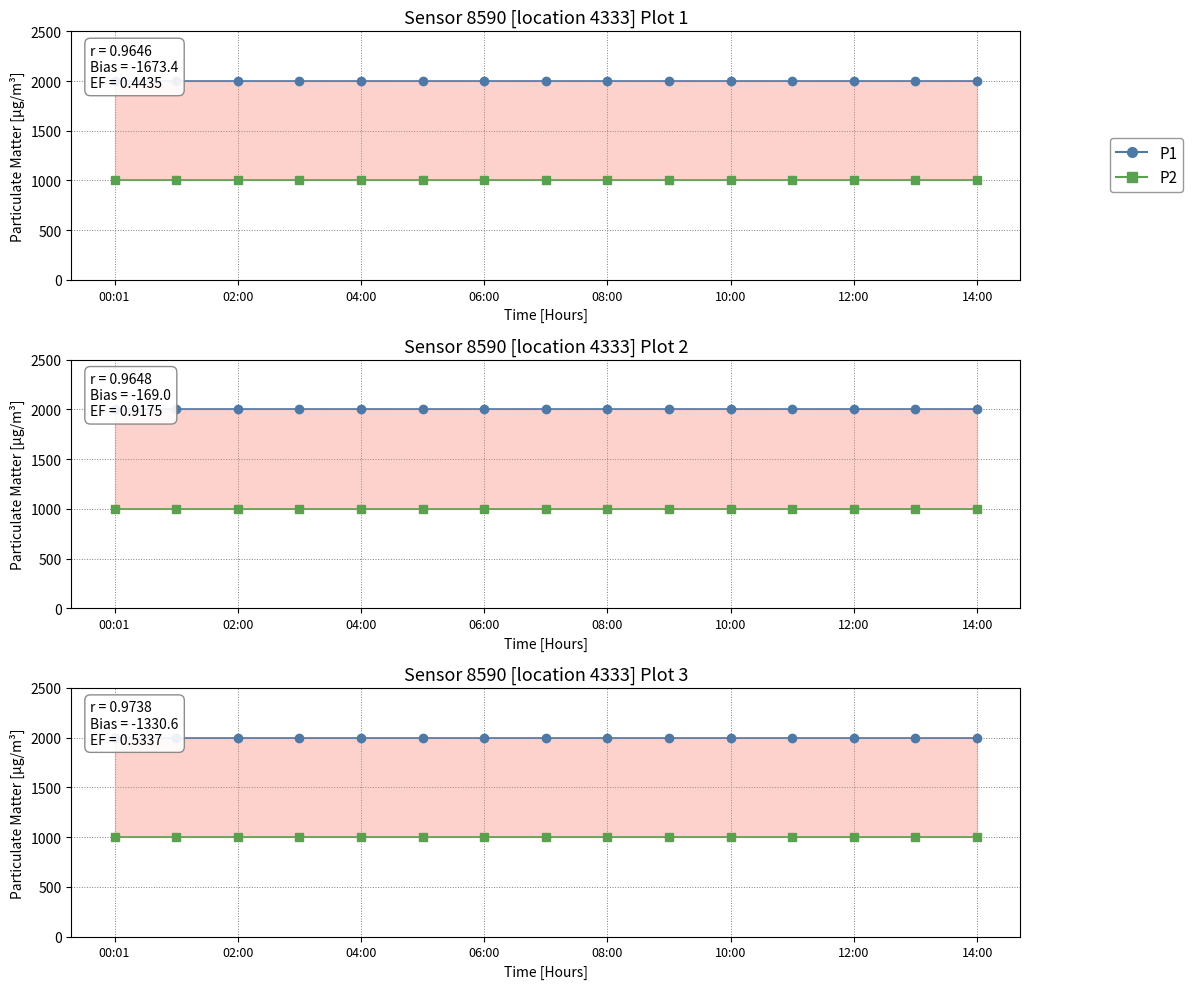

At 12:00, list the series in order from smallest to largest.

P2, P1